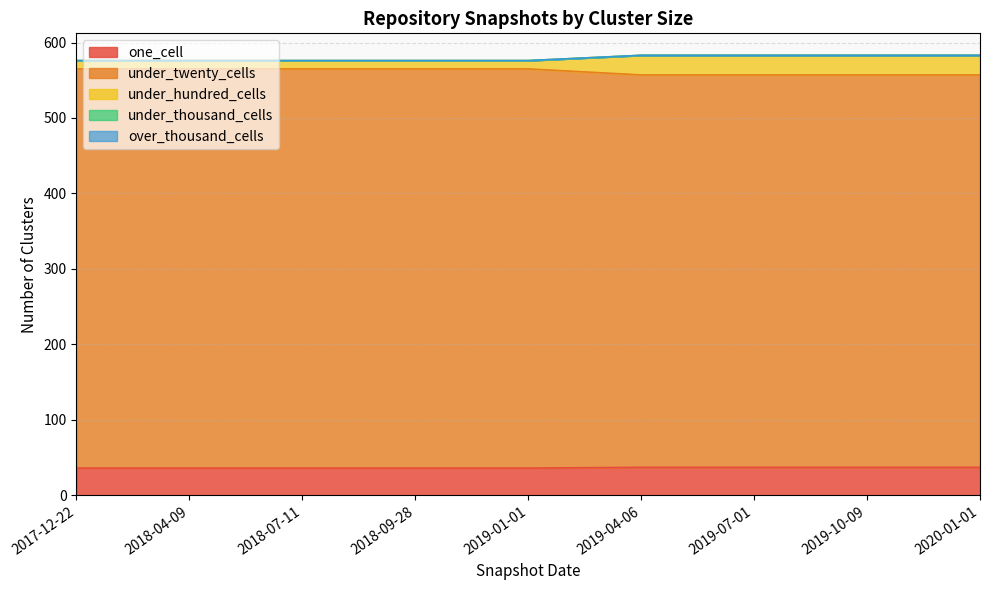

True or false: under_thousand_cells has a value of 0 at 2019-10-09.

True